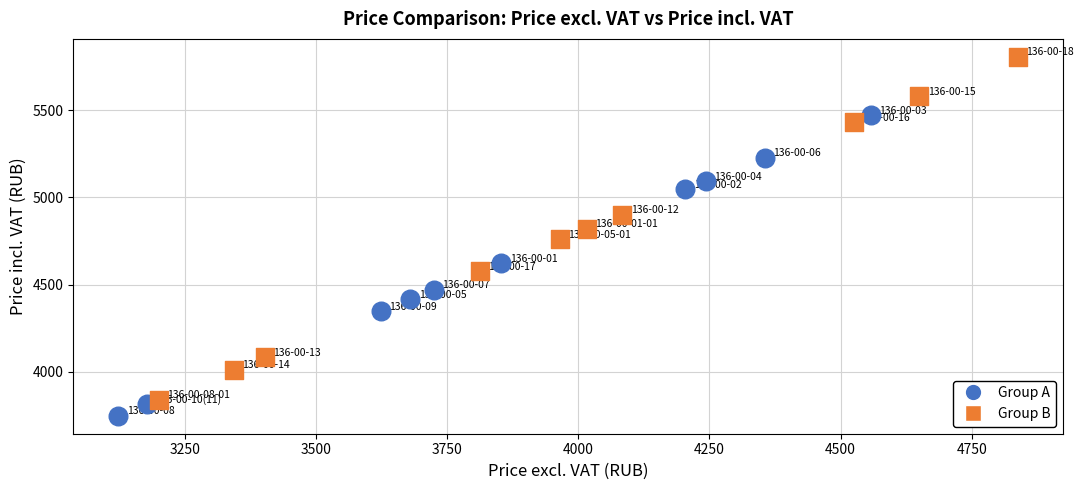

What are all the series names shown in the legend?

Group A, Group B